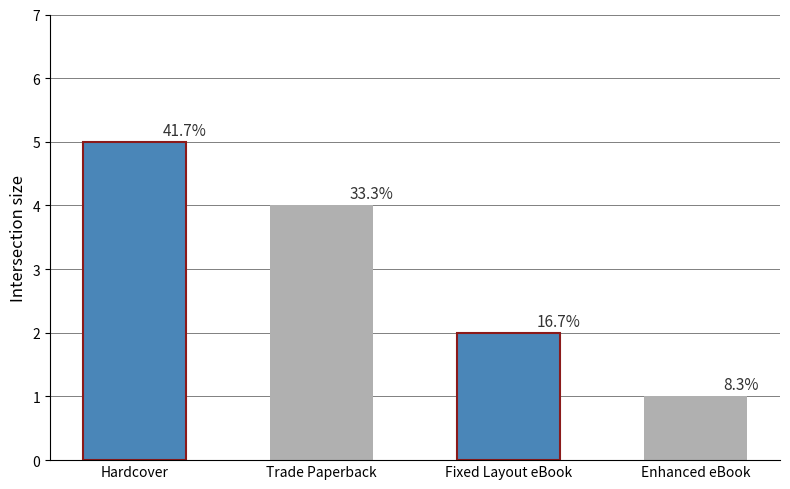

How many bars are there in total?

4